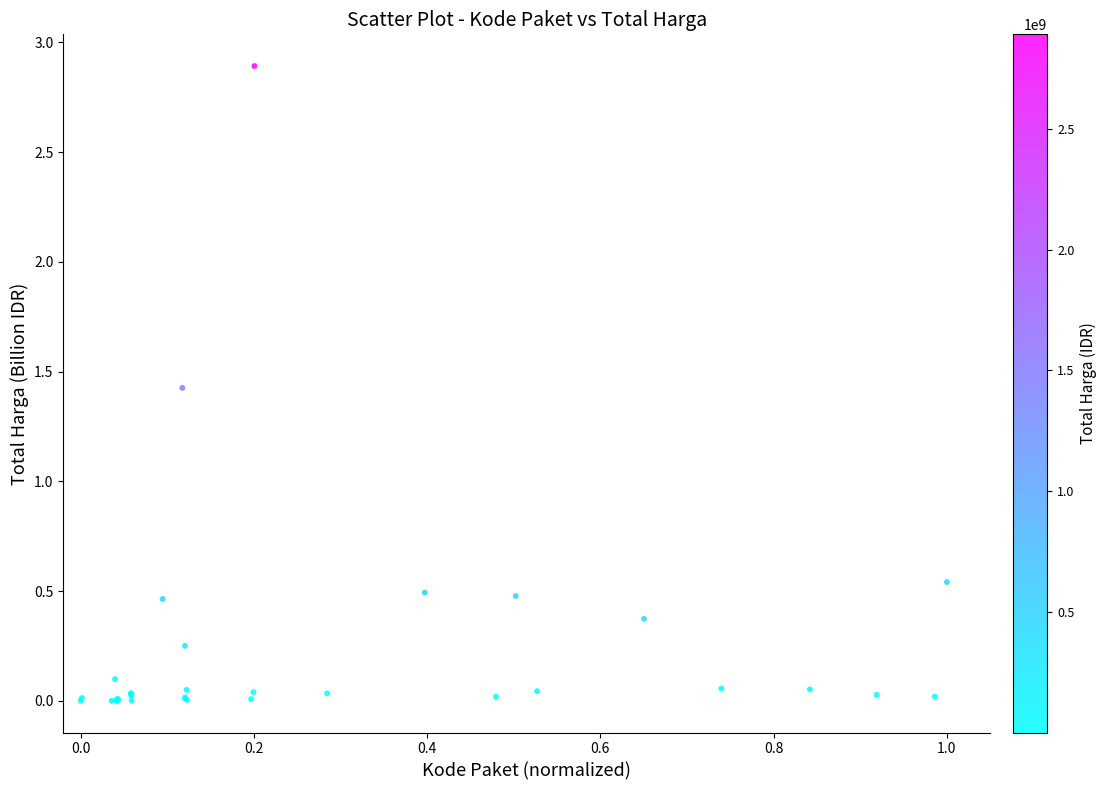

What Y value in the scatter plot is closest to 1?

1.4